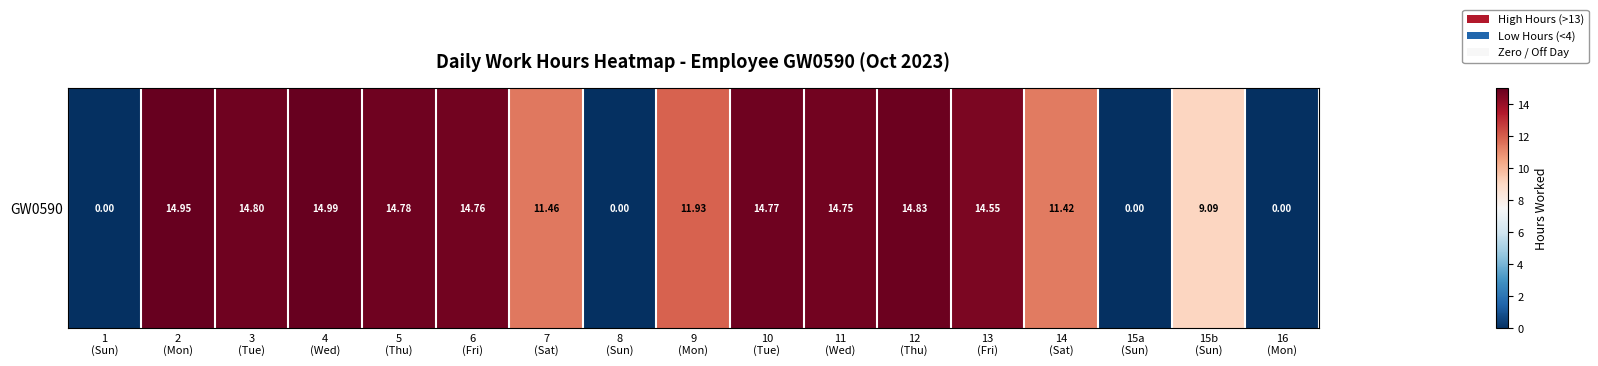

What value does the data have at 11
(Wed)?

14.8